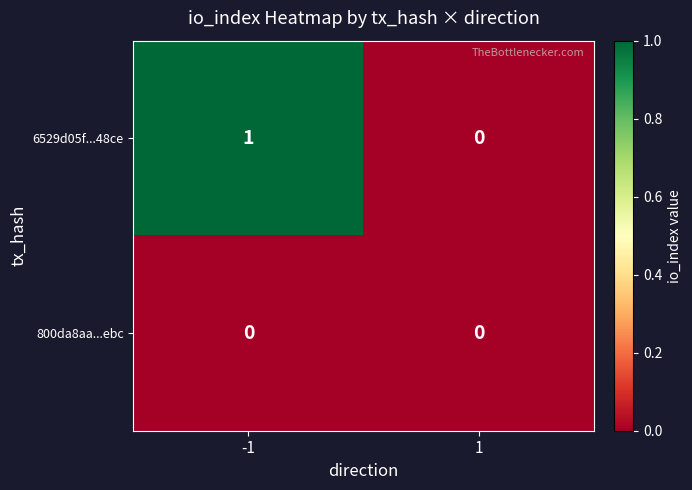

The 6529d05f...48ce series shows 1 at -1. True or false?

True